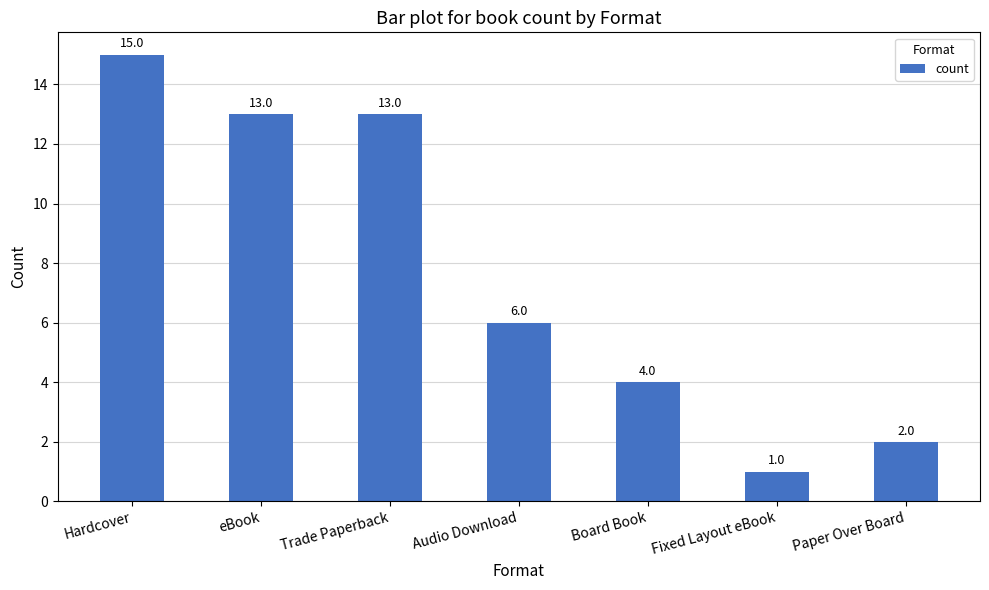

What is the sum of all values?

54